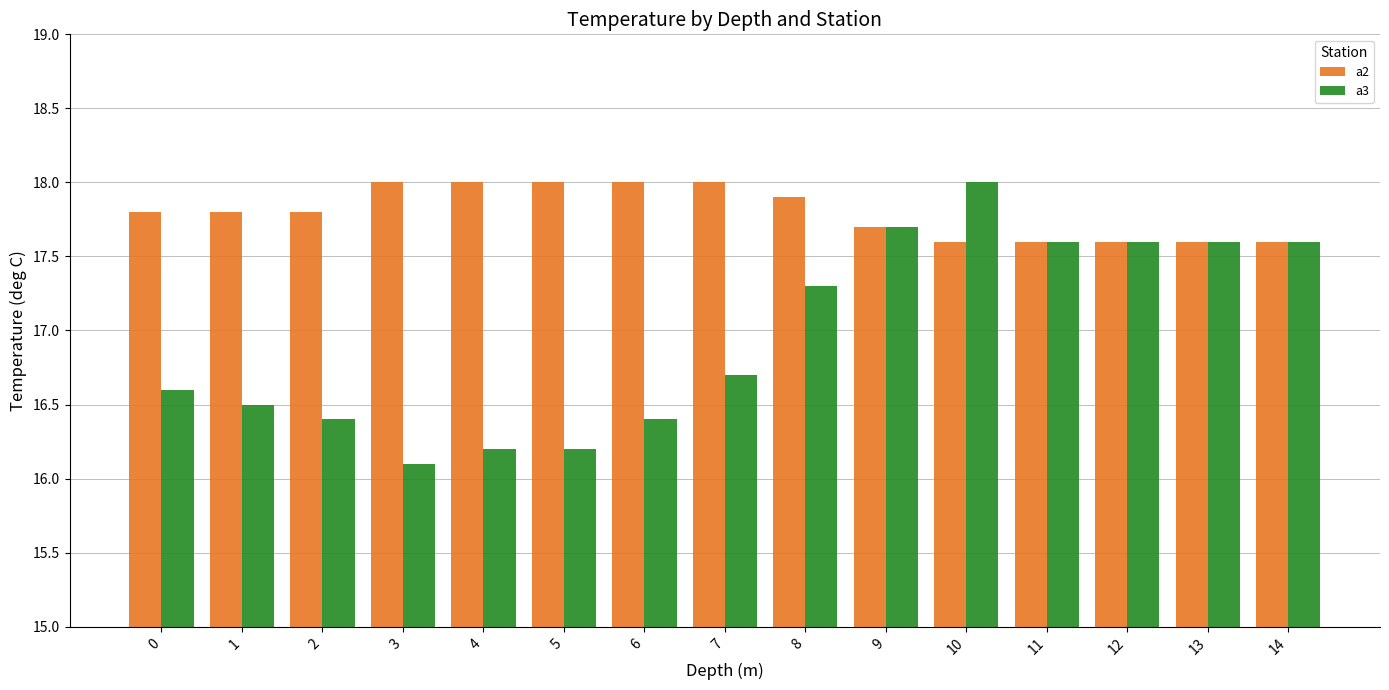

Are the bars horizontal?

No